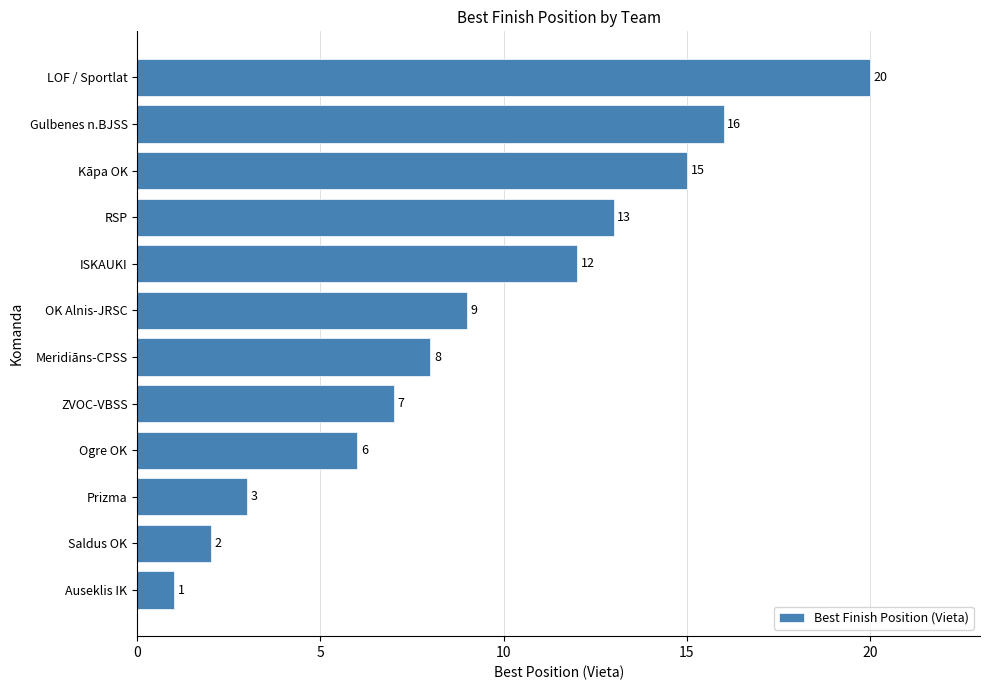

At which category does the chart reach its peak across all series?

LOF / Sportlat